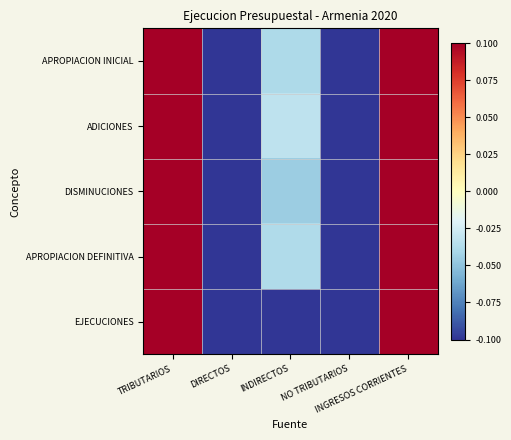

What is the total value across all series at TRIBUTARIOS?

0.5